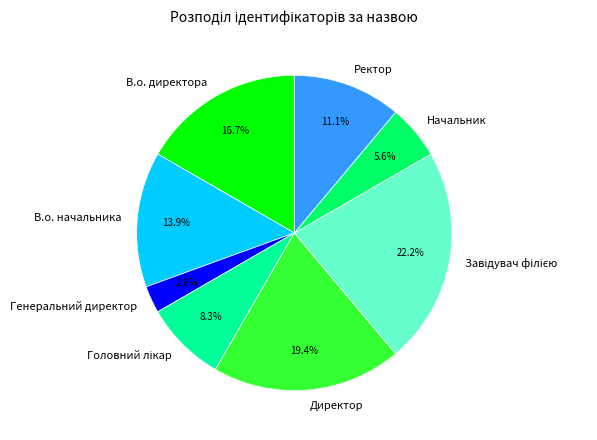

Which has a higher value, Начальник or Генеральний директор?

Начальник